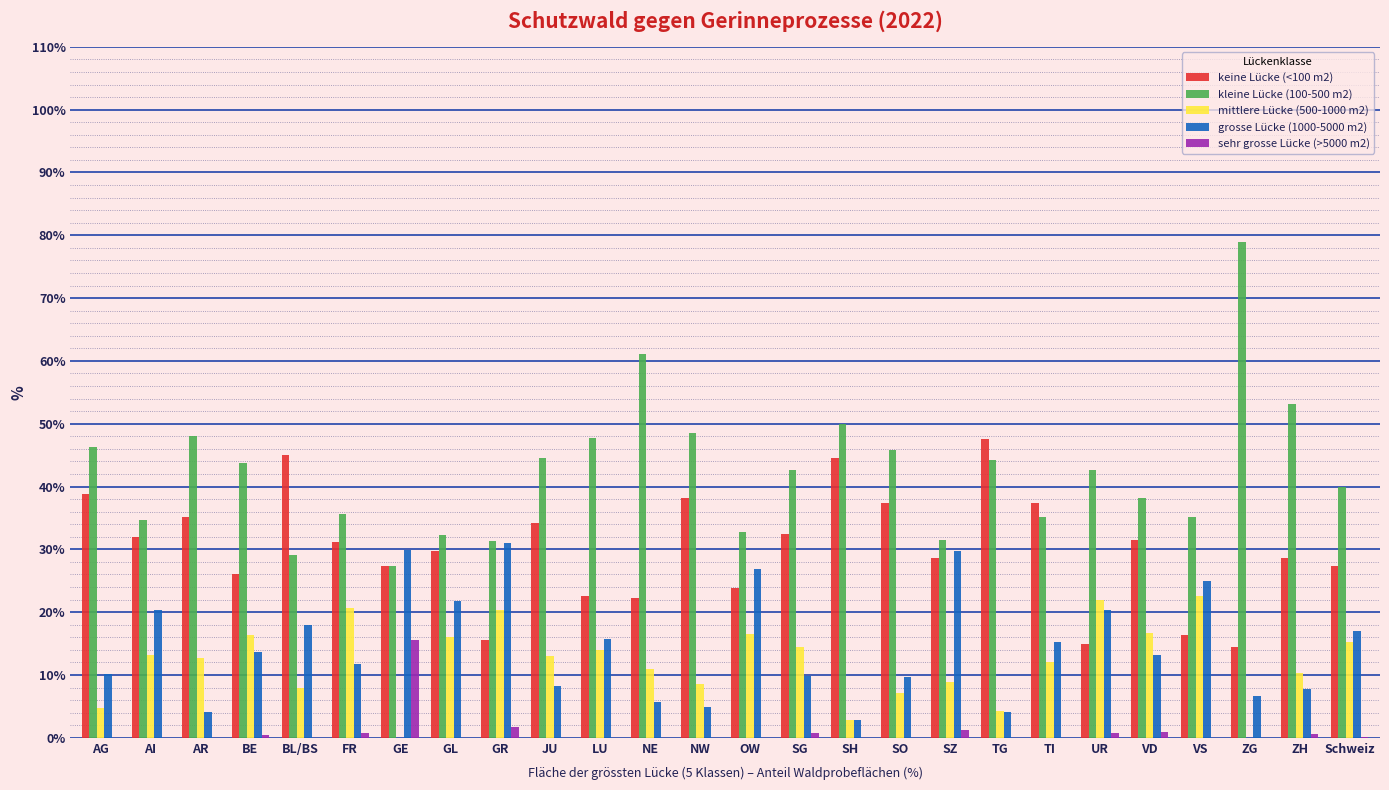

Which series has the largest total across all categories?

kleine Lücke (100-500 m2)